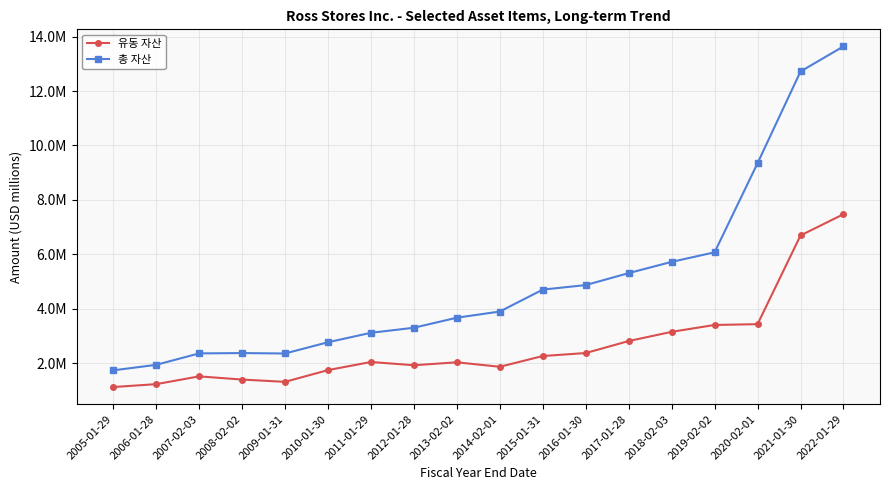

What is the sum of all 유동 자산 values?

47.8